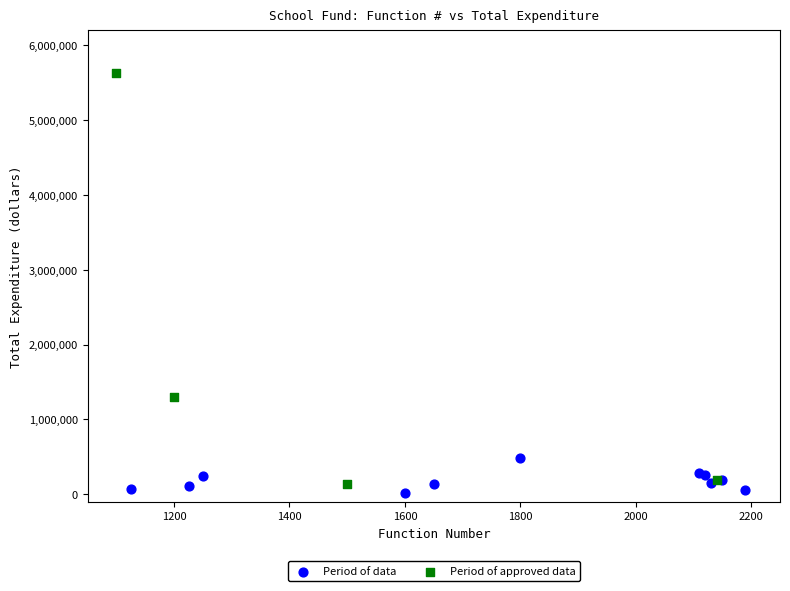

Which series has the largest Y range (max minus min)?

Period of approved data